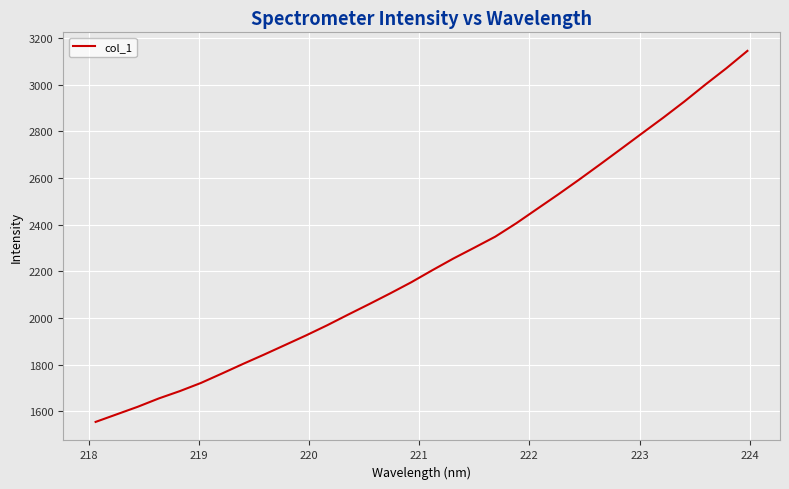

What is the maximum value shown in the chart?

3145.7